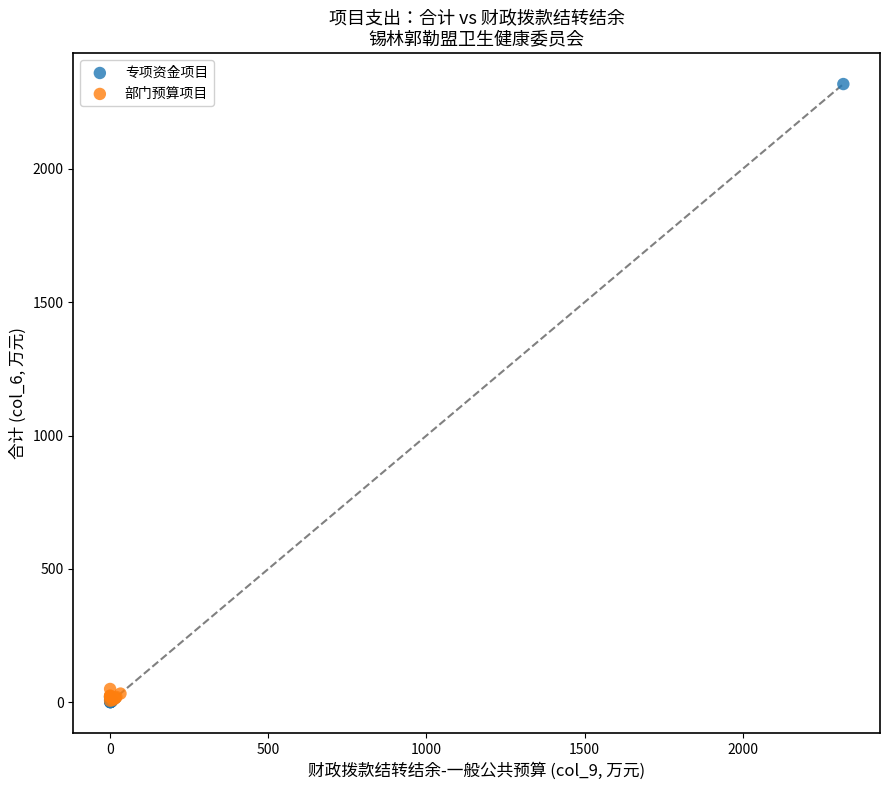

Which series contains the highest Y value?

专项资金项目